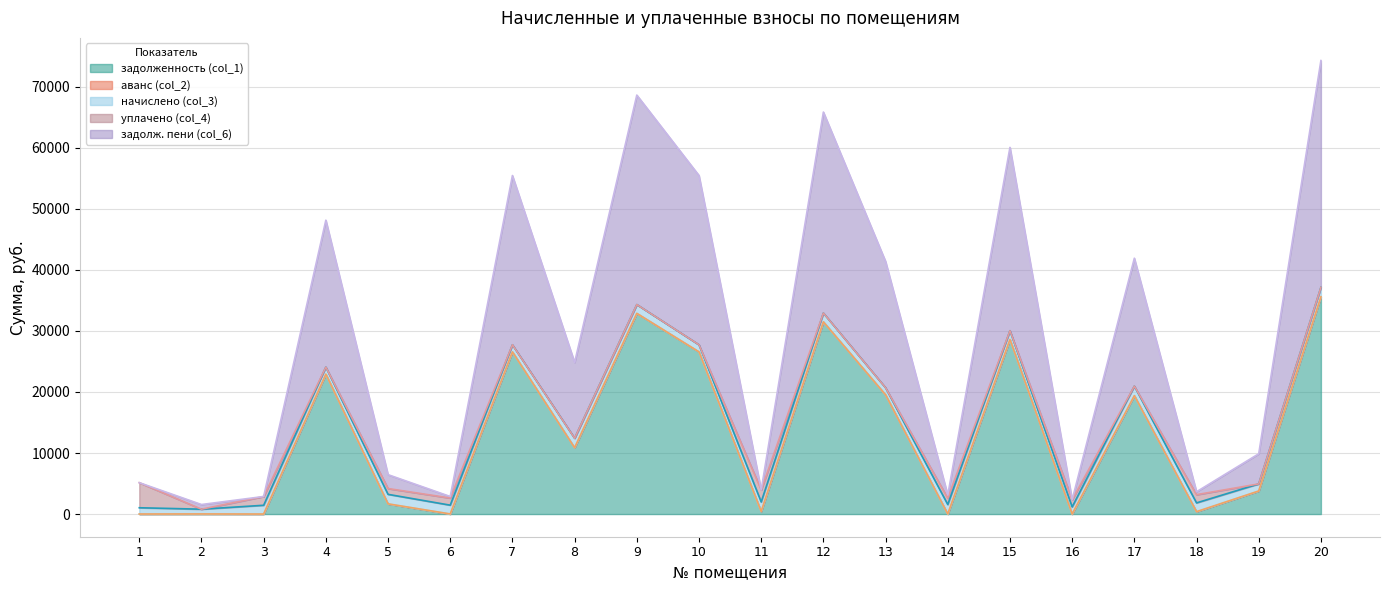

Is the value of уплачено (col_4) at 3 greater than the value of аванс (col_2) at 17?

Yes